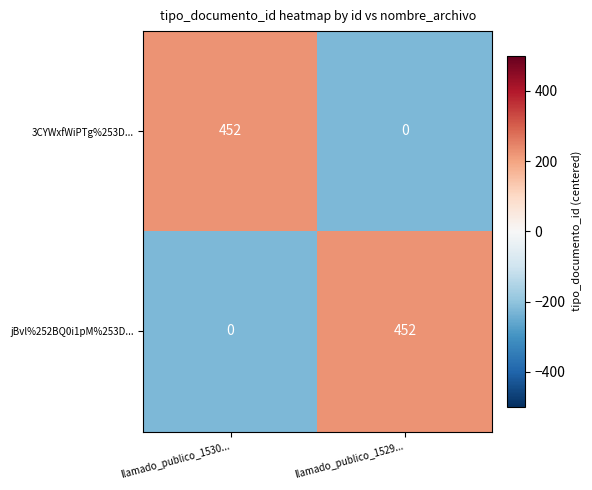

What is the maximum value for 3CYWxfWiPTg%253D...?

452